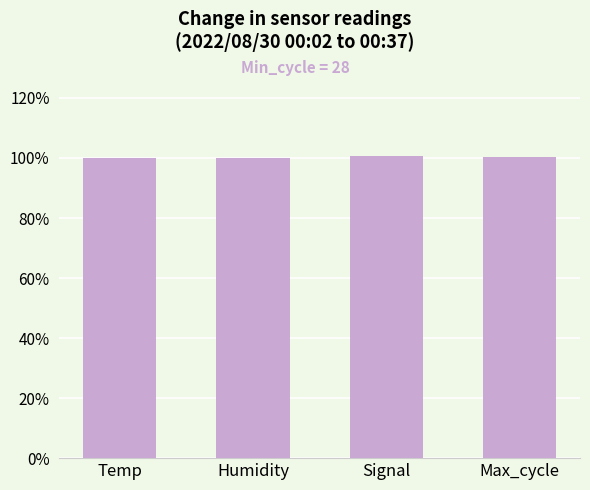

What is the sum of the values at Temp and Max_cycle?

200.3